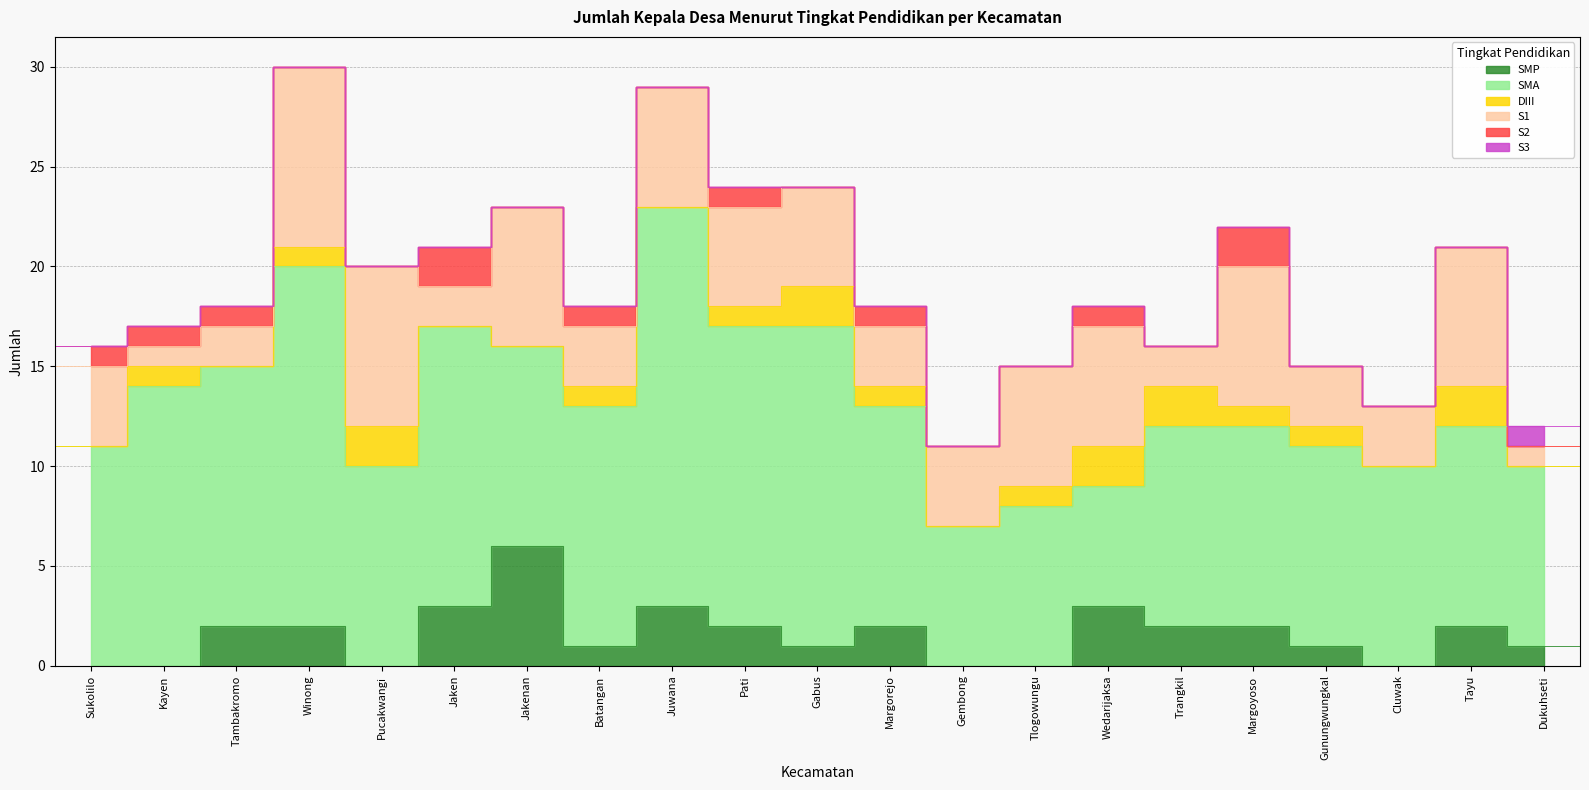

What is the difference between the S2 values at Tambakromo and Pucakwangi?

1